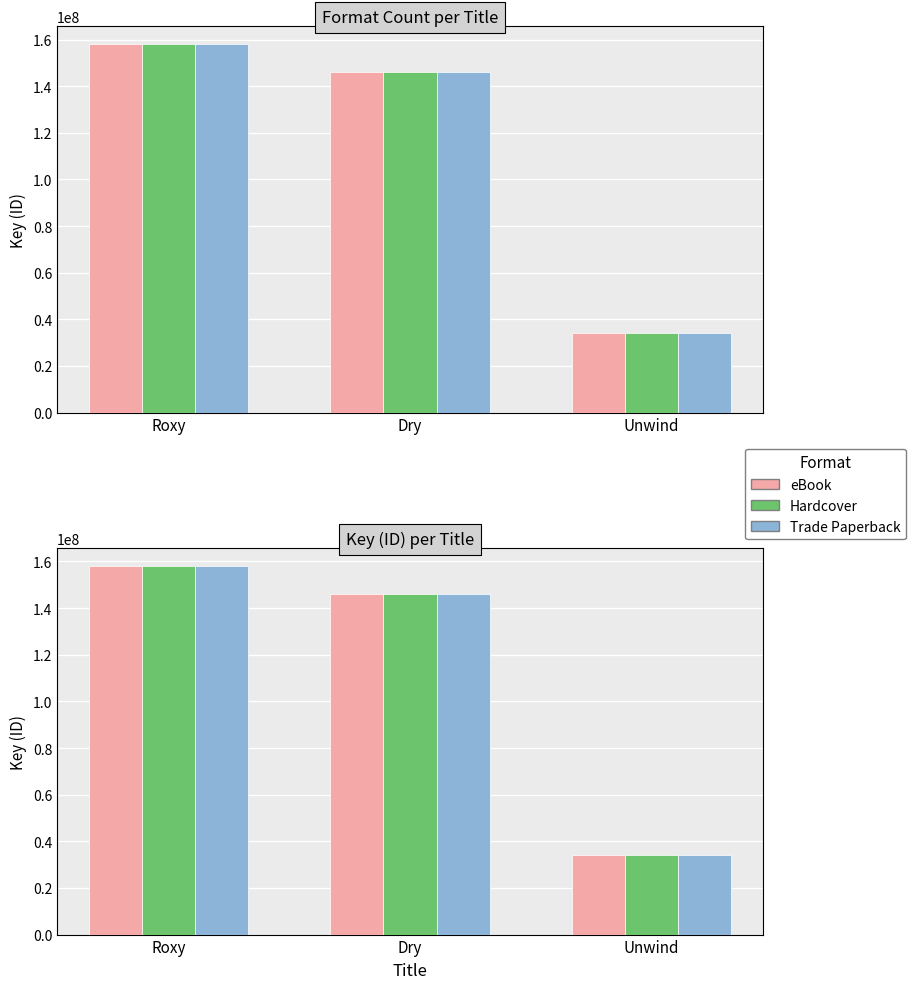

At which label does eBook reach its peak?

Roxy